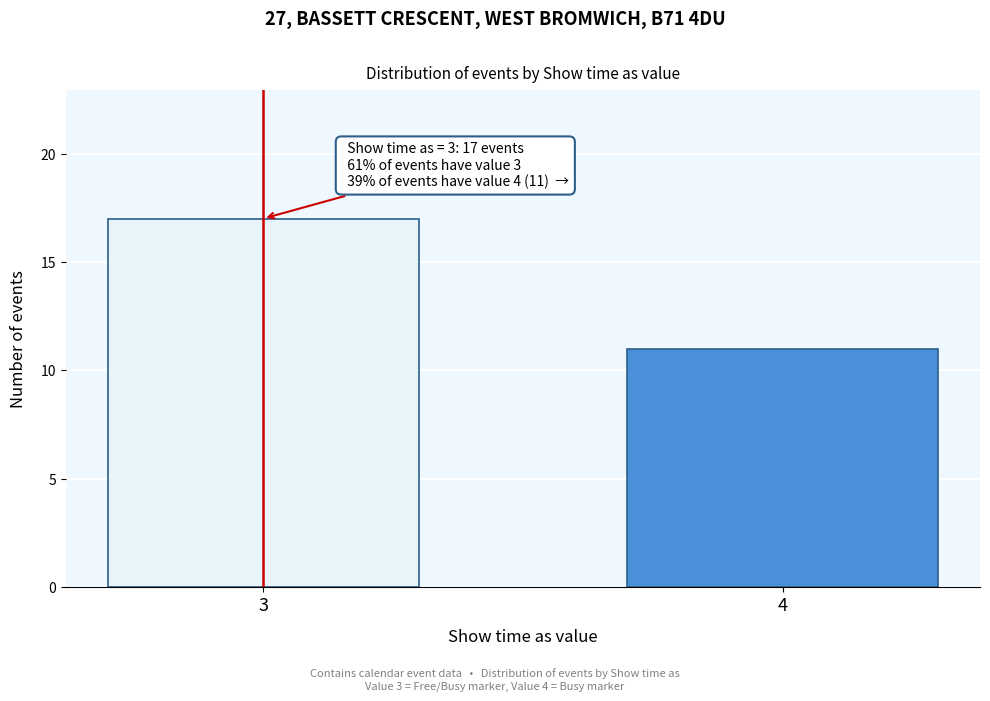

Reading left to right, extract all data points from this chart.

3=17	4=11